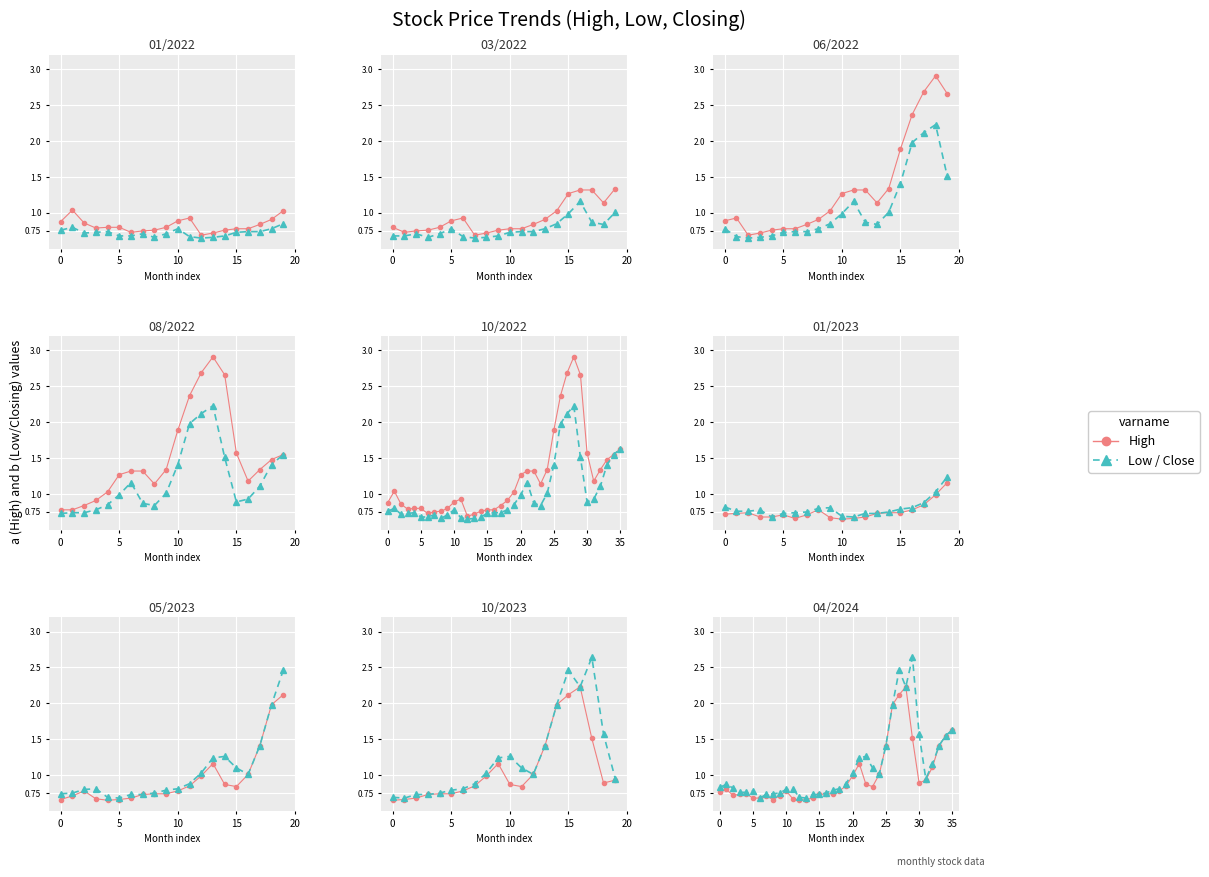

True or false: High and Low/Close cross at least once.

False